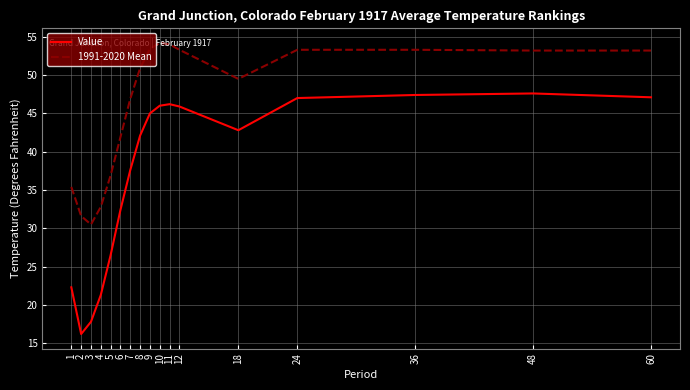

Which series has the largest range (max minus min)?

Value